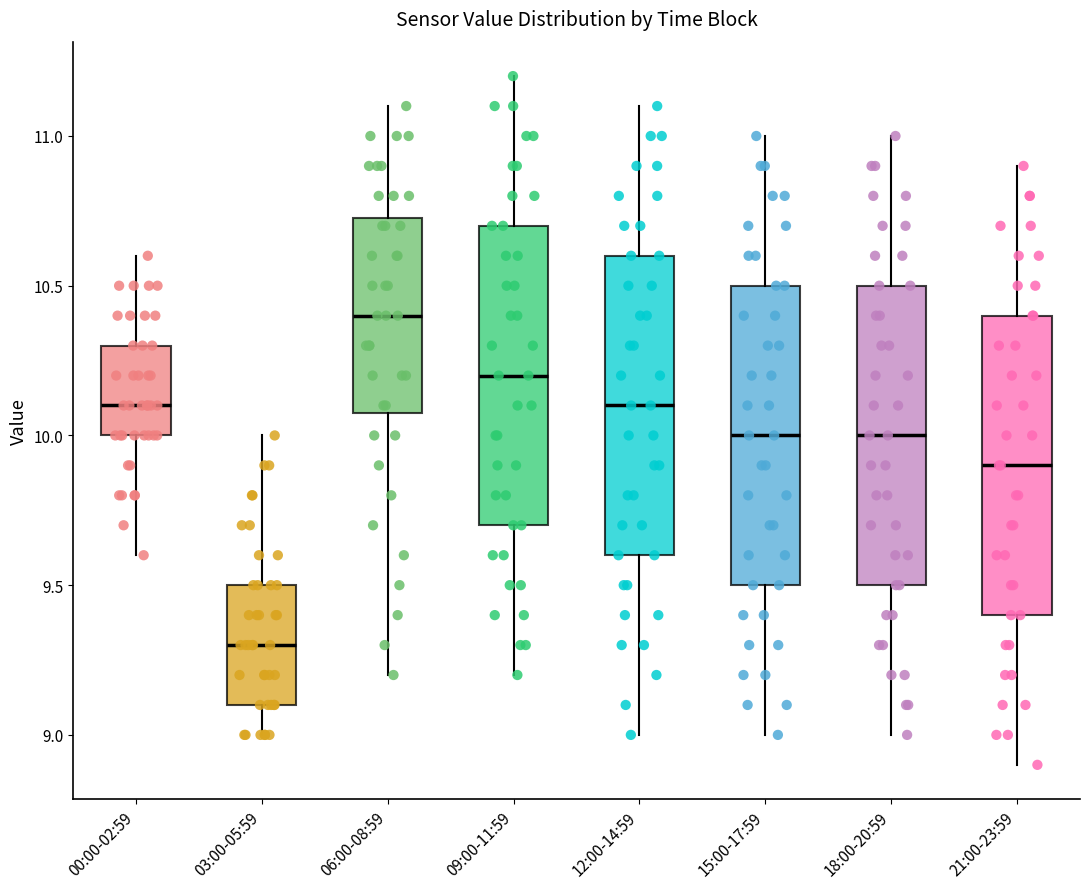

Which box's median line is the lowest?

03:00-05:59